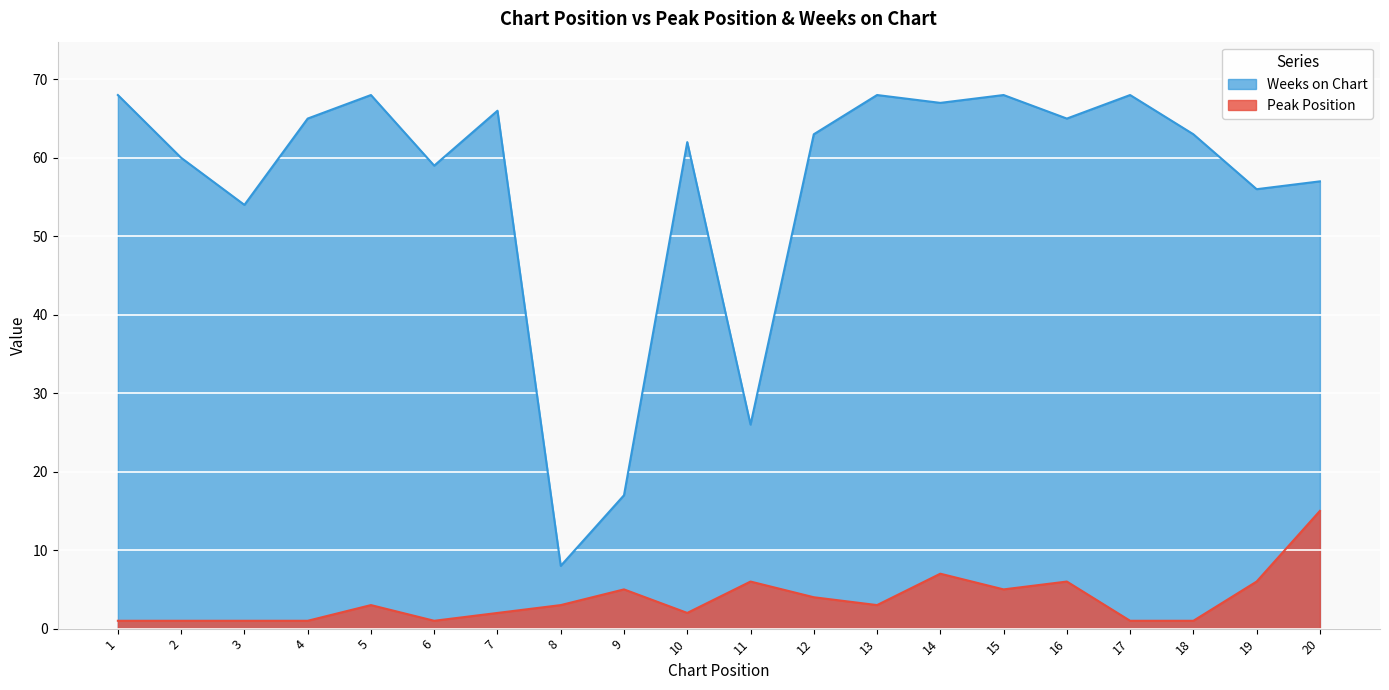

What are all the series names shown in the legend?

Weeks on Chart, Peak Position